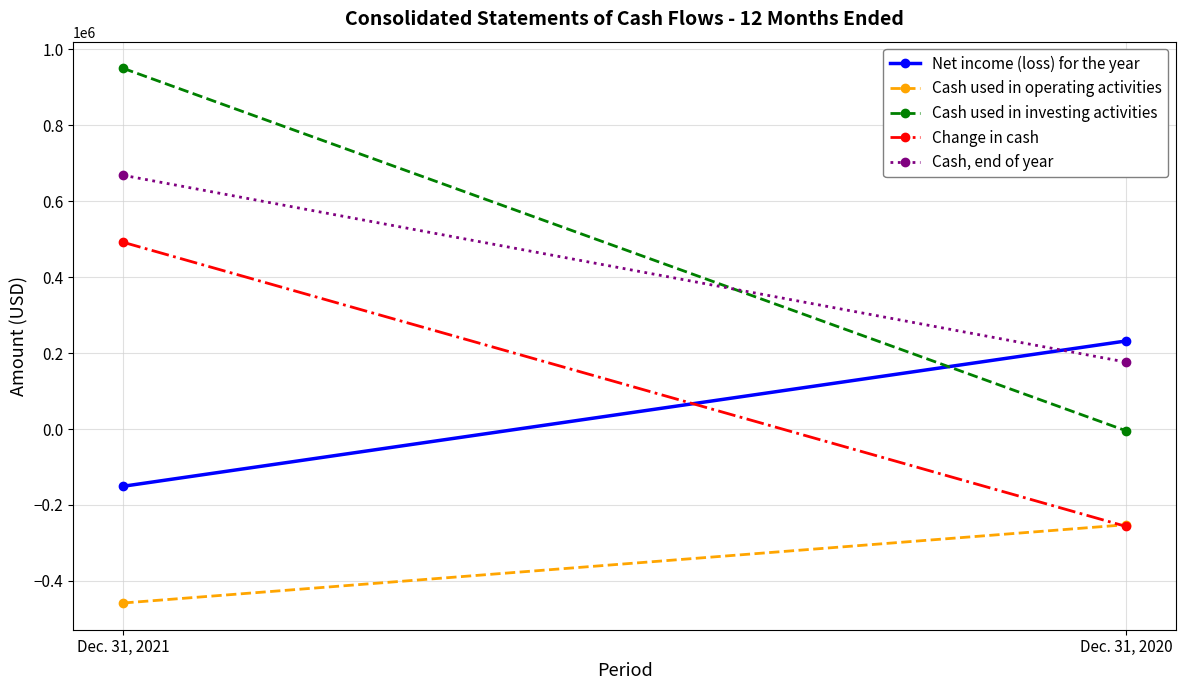

Rank the series at Dec. 31, 2020 from lowest to highest value.

Change in cash, Cash used in operating activities, Cash used in investing activities, Cash, end of year, Net income (loss) for the year